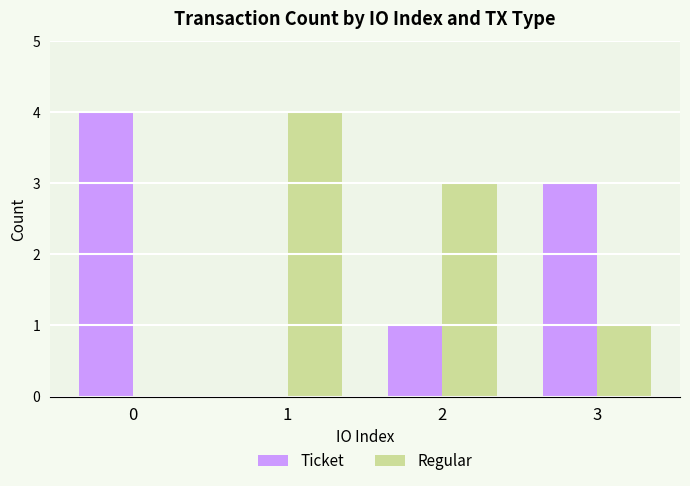

At which label does Regular first exceed 3?

1